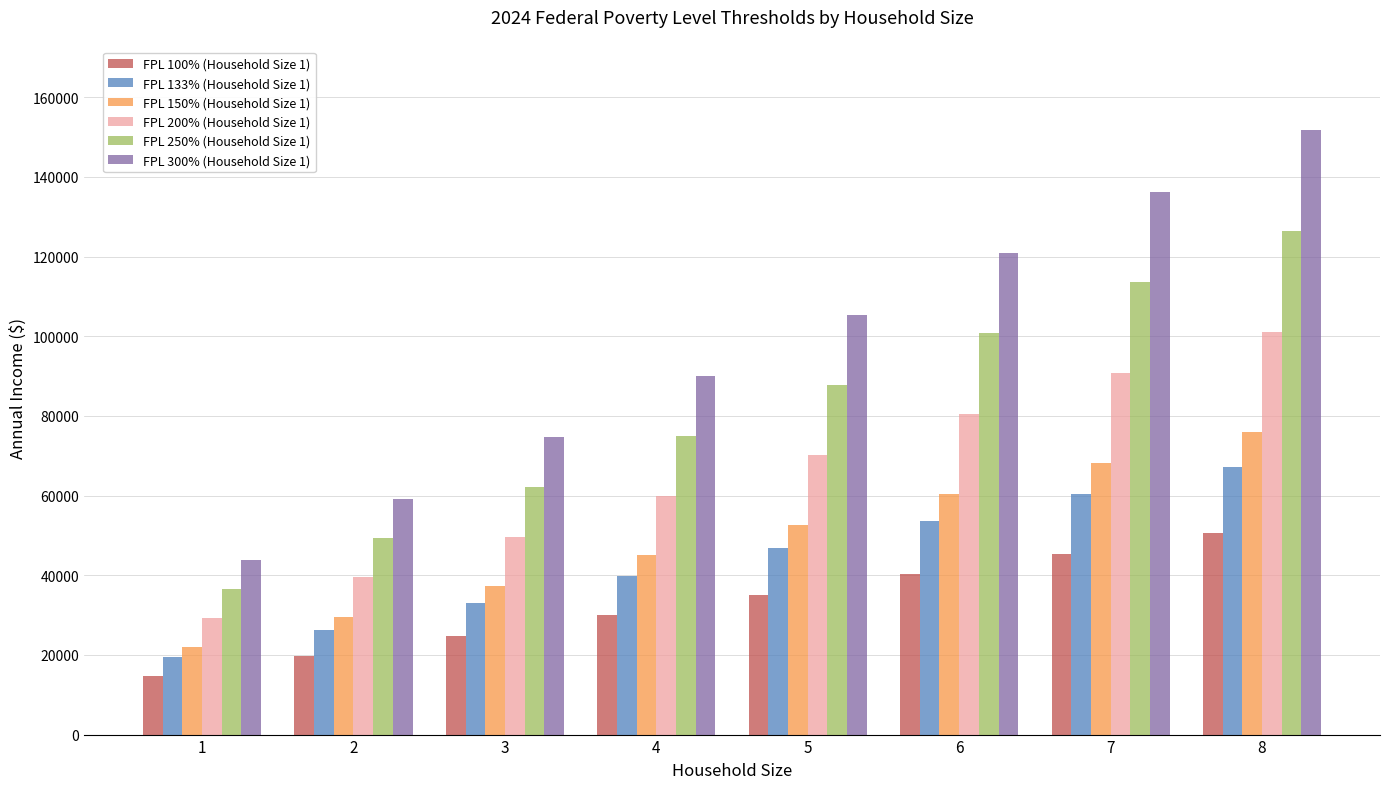

How many distinct data groups are displayed?

6